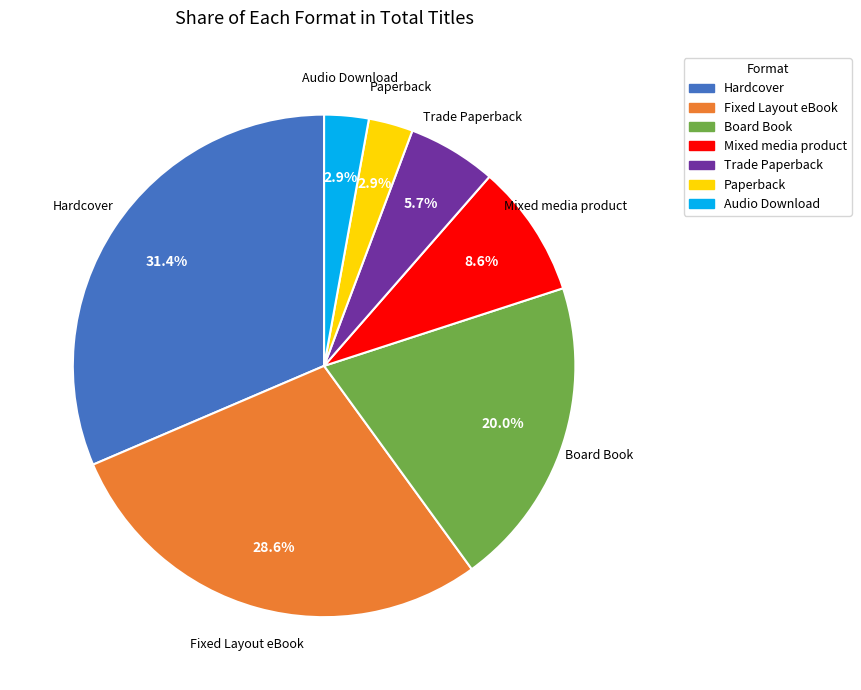

Is there any slice that represents more than half of the pie?

No